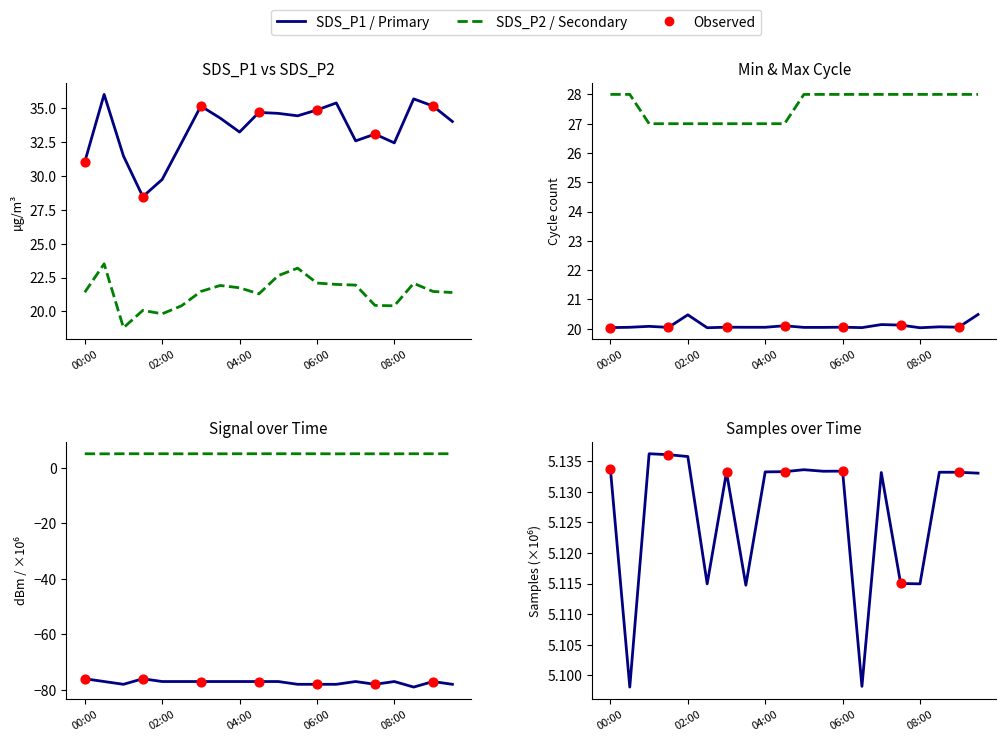

Which series has the largest total across all categories?

SDS_P1